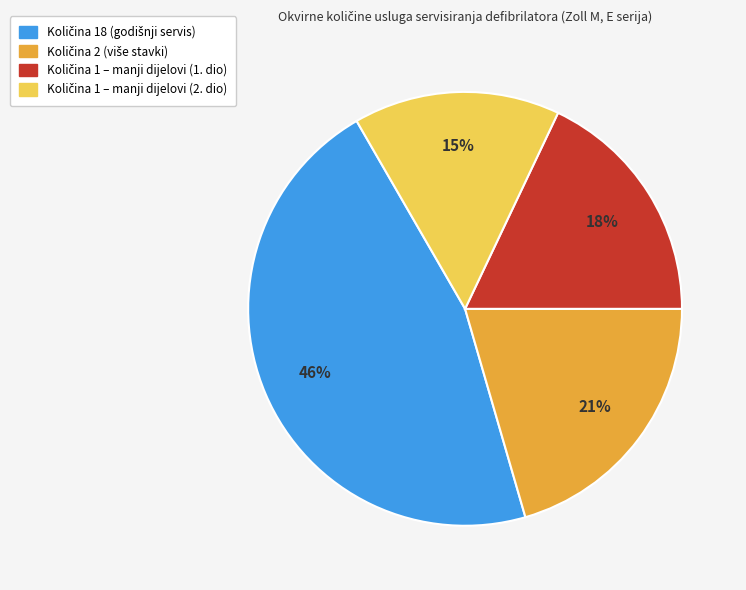

Is there a majority slice in this chart?

No